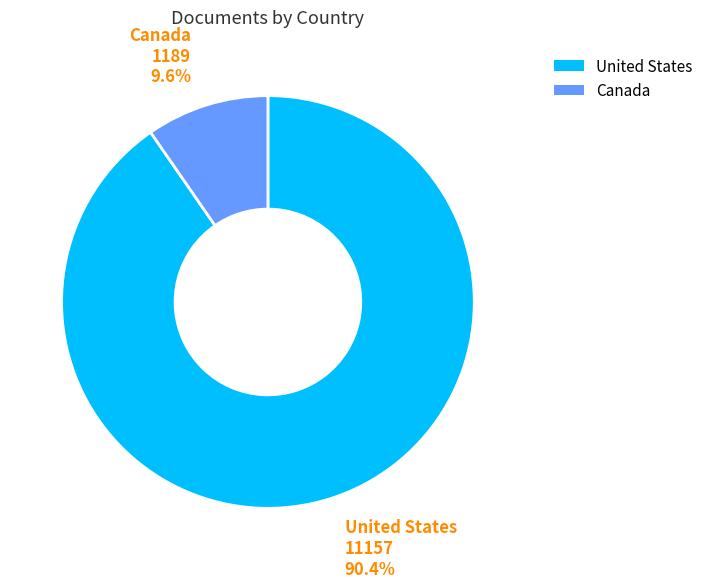

The Canada slice represents 10% of the pie. True or false?

True